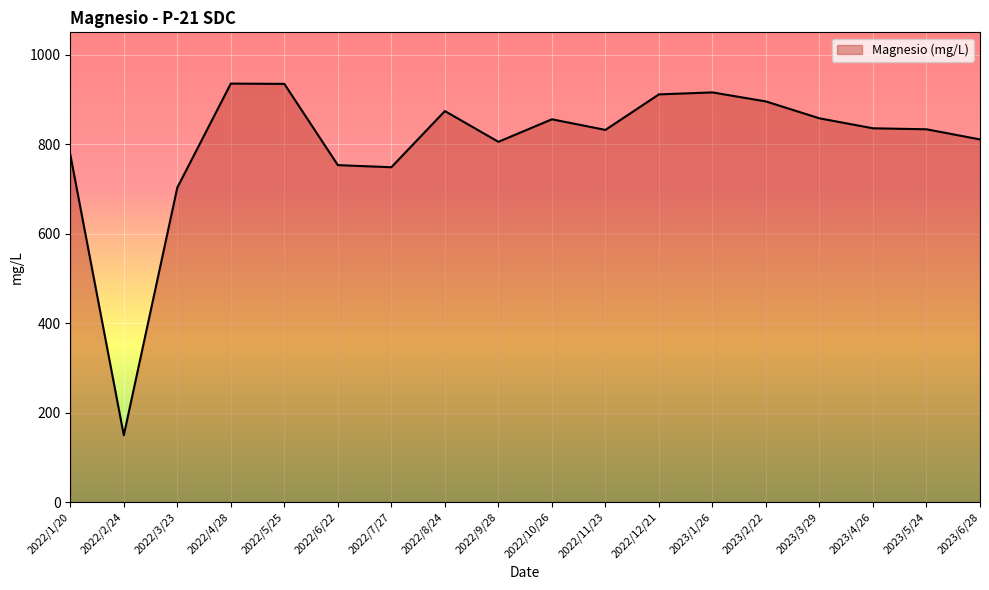

True or false: there are more than 2 points higher than both neighbors.

True